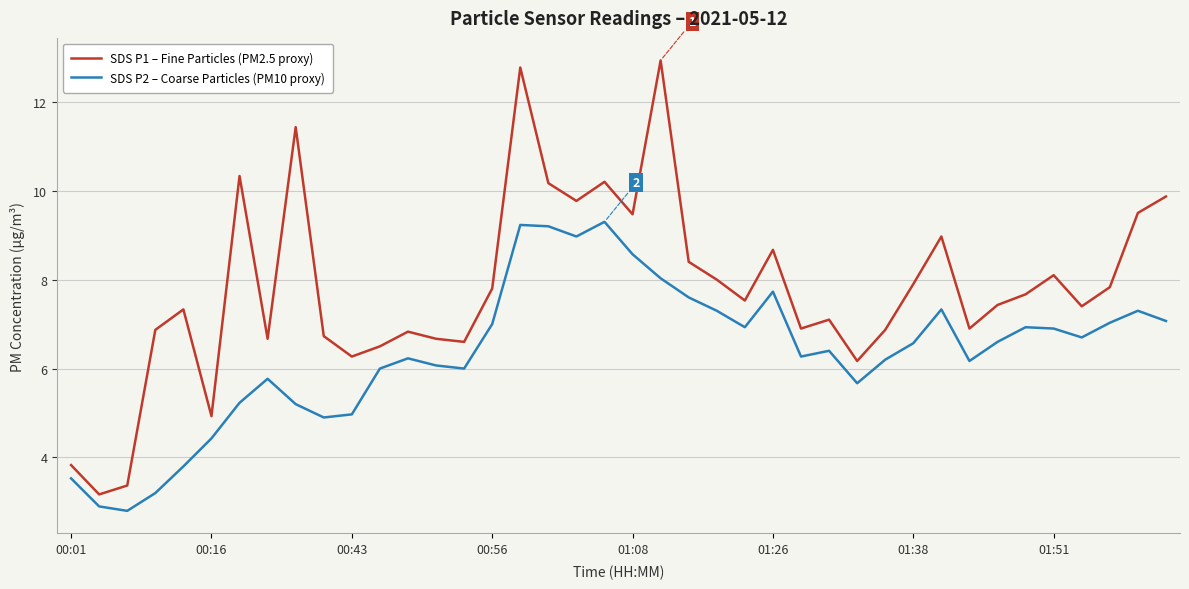

Which series has the largest total across all categories?

SDS P1 – Fine Particles (PM2.5 proxy)